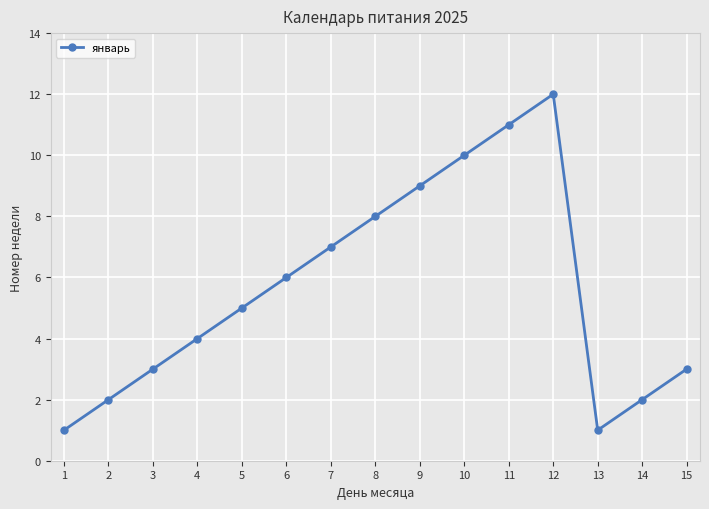

How many points are higher than both their immediate neighbors (excluding endpoints)?

1